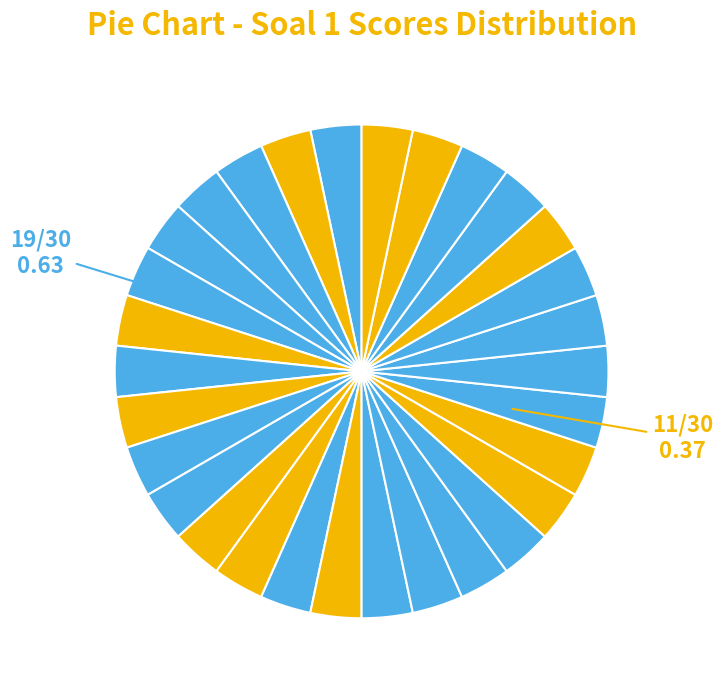

How many segments does this pie chart have?

30